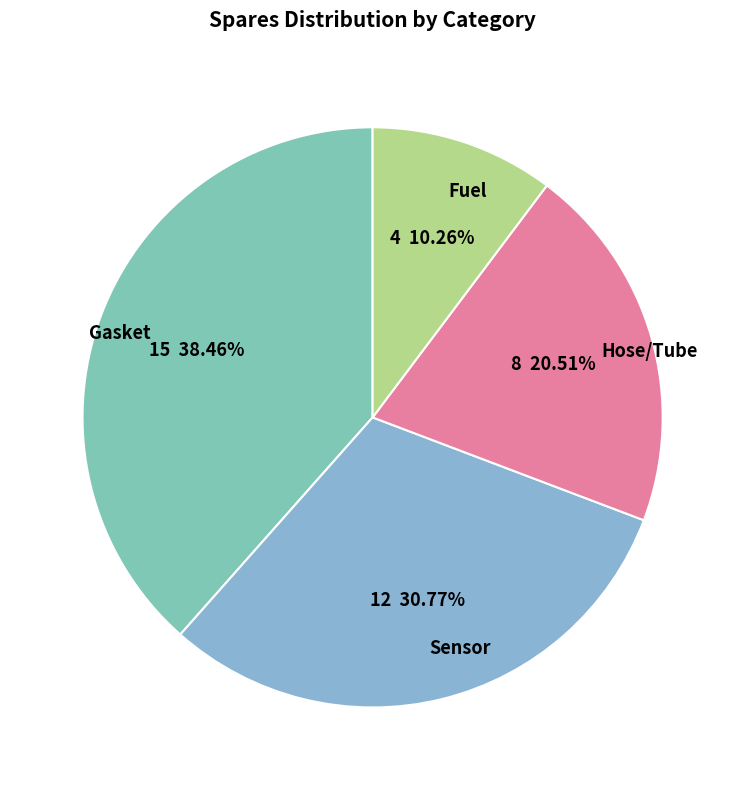

What percentage is the Gasket slice, to the nearest percent?

38%